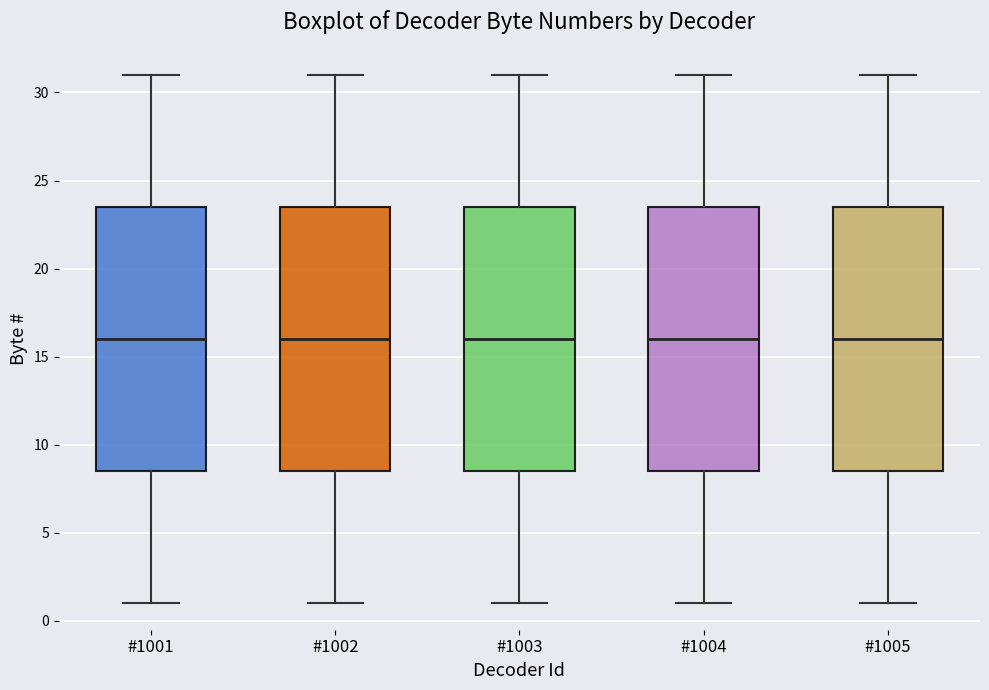

Reading left to right, transcribe this box plot: for each box, give where its median line is, the range the box spans, and where its two whiskers end, as read against the y-axis. The values are not printed on the chart, so give them approximately, as read against the axis.

#1001: median 16.0, box 8.5 to 23.5, whiskers 1.0 to 31.0
#1002: median 16.0, box 8.5 to 23.5, whiskers 1.0 to 31.0
#1003: median 16.0, box 8.5 to 23.5, whiskers 1.0 to 31.0
#1004: median 16.0, box 8.5 to 23.5, whiskers 1.0 to 31.0
#1005: median 16.0, box 8.5 to 23.5, whiskers 1.0 to 31.0